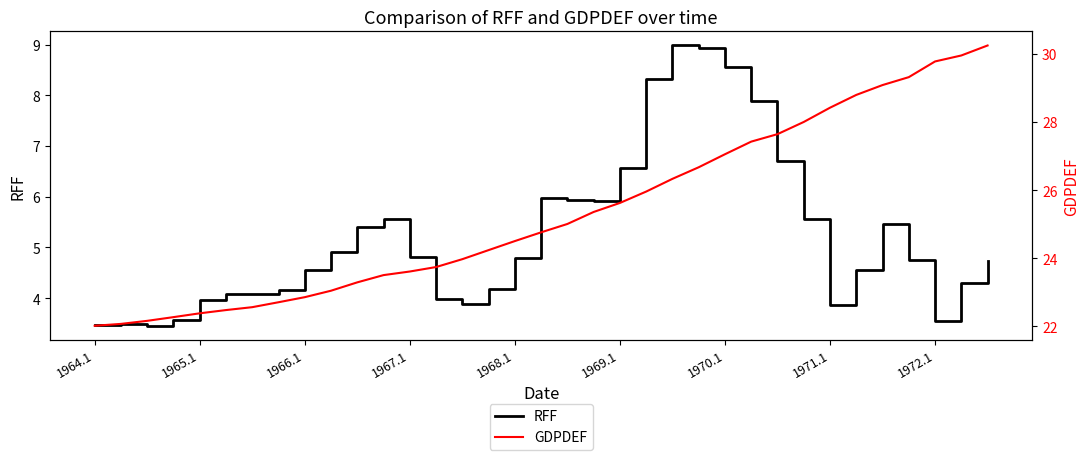

What is the minimum value for RFF?

3.5